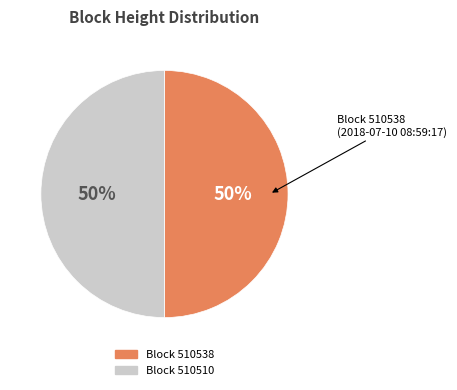

How many slices are in this pie chart?

2